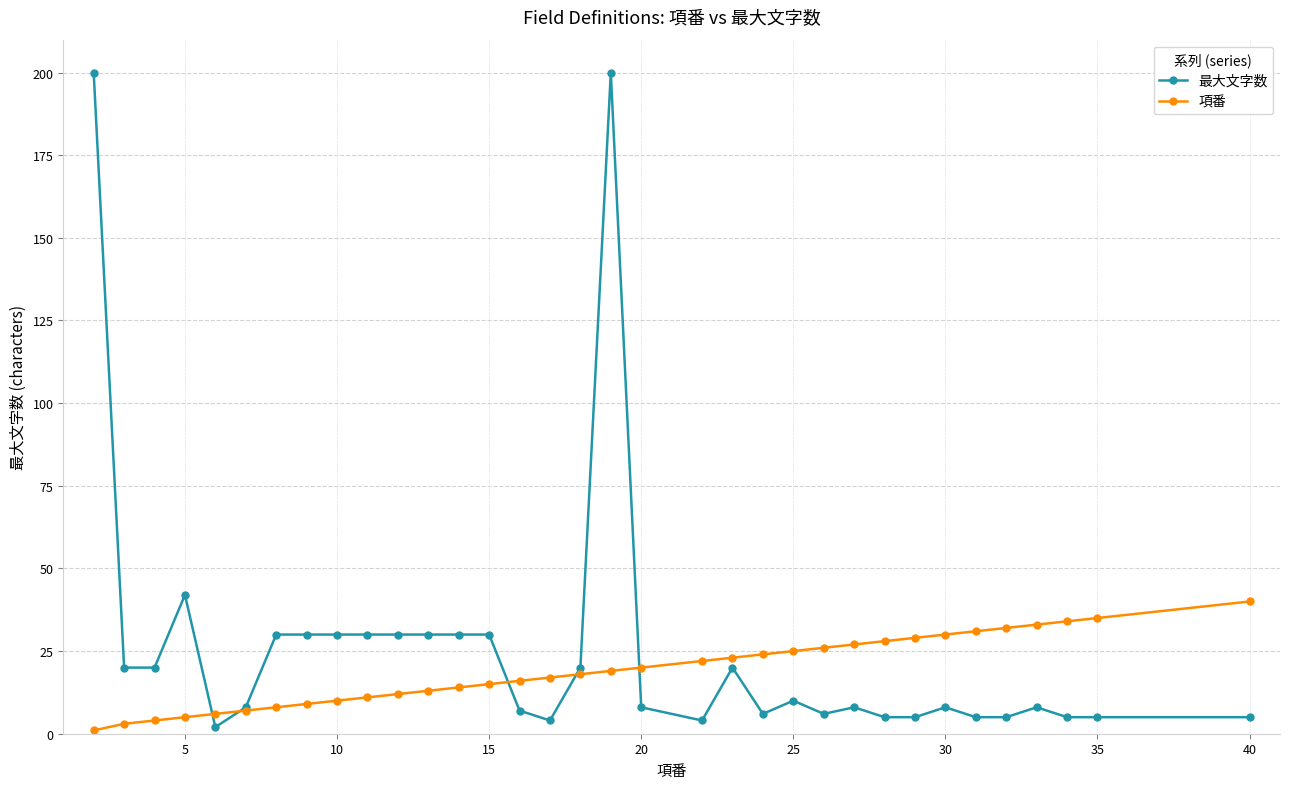

True or false: 最大文字数 and 項番 cross at least once.

True